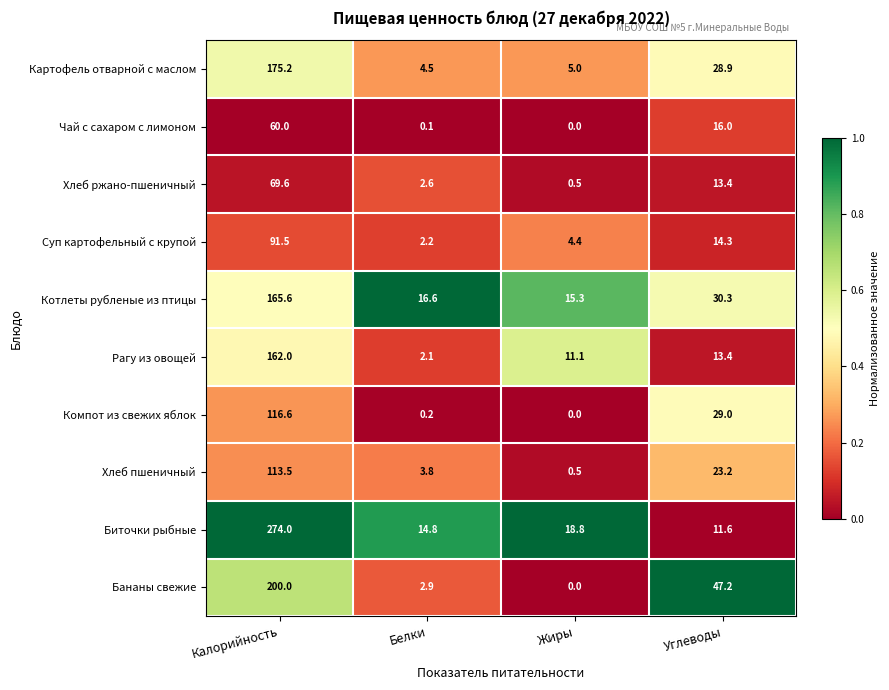

Between Калорийность and Углеводы, which series saw the biggest shift?

Биточки рыбные